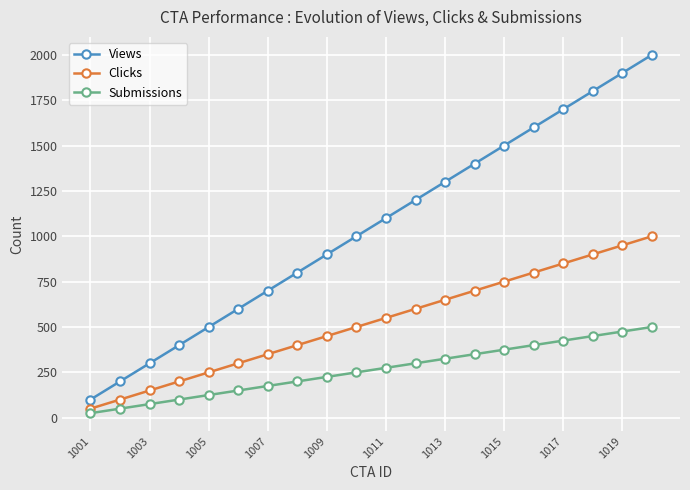

How many lines are shown in the chart?

3